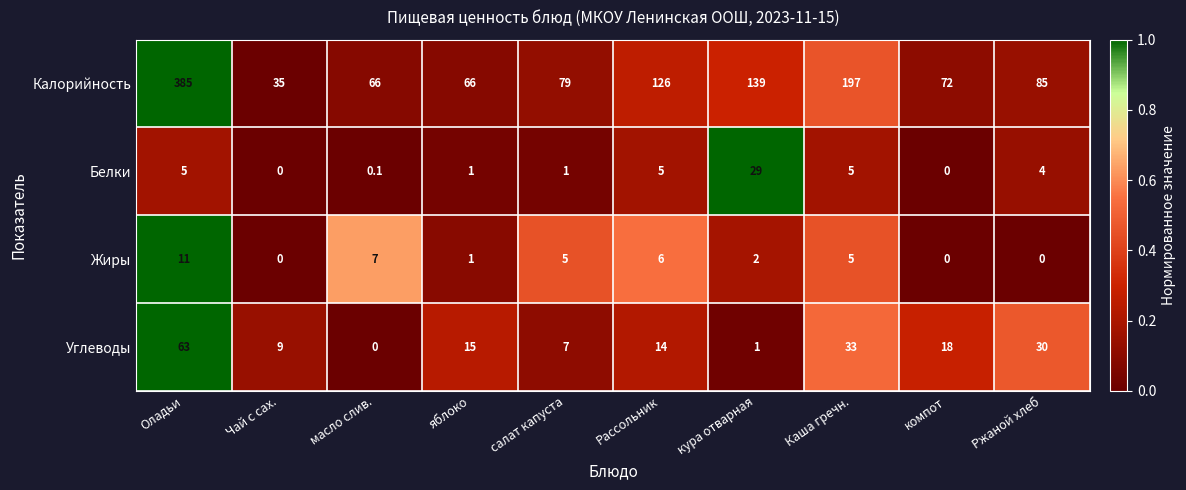

Where is Углеводы nearest to the value 31?

Ржаной хлеб